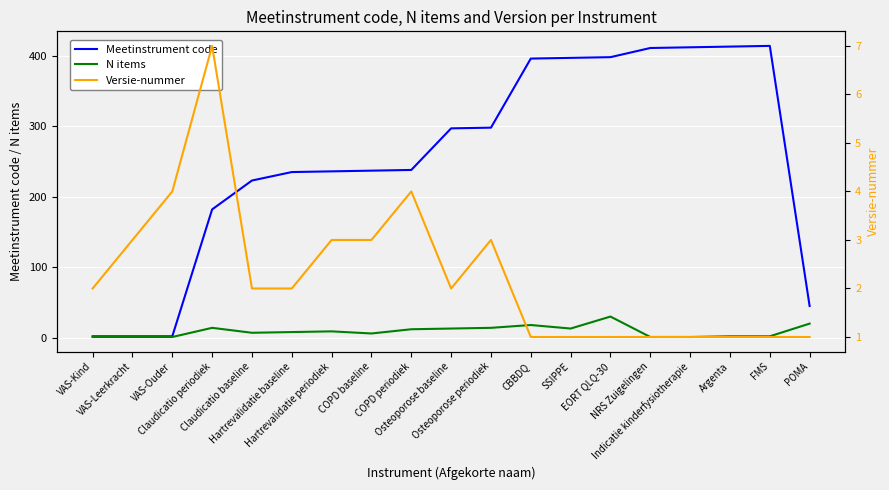

At VAS-Ouder, list the series in order from smallest to largest.

N items, Meetinstrument code, Versie-nummer